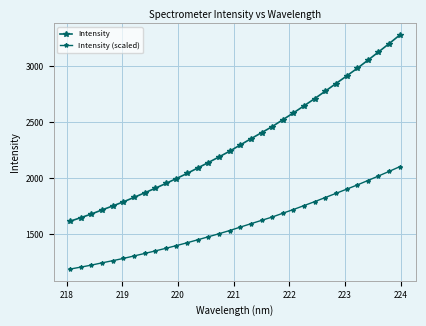

How many lines are shown in the chart?

2